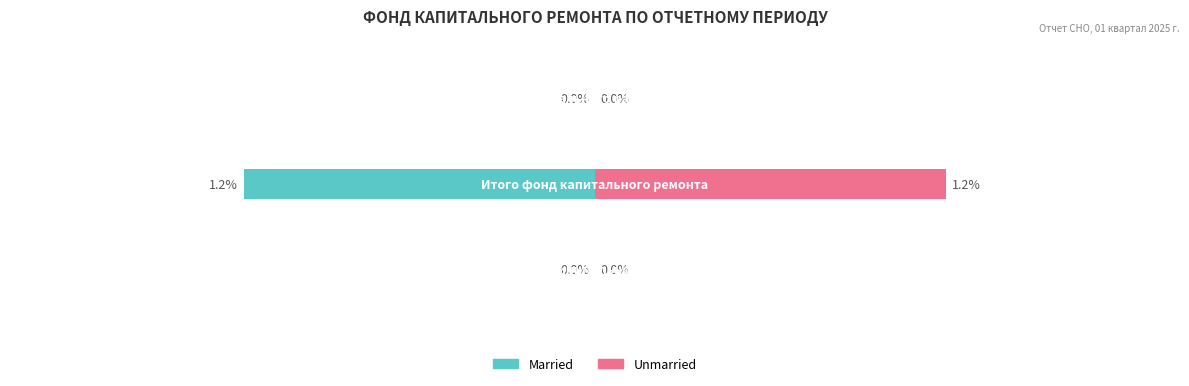

Reading left to right, extract all data points from this chart.

Married: 0.0	-1.2	0.0
Unmarried: 0.0	1.2	0.0